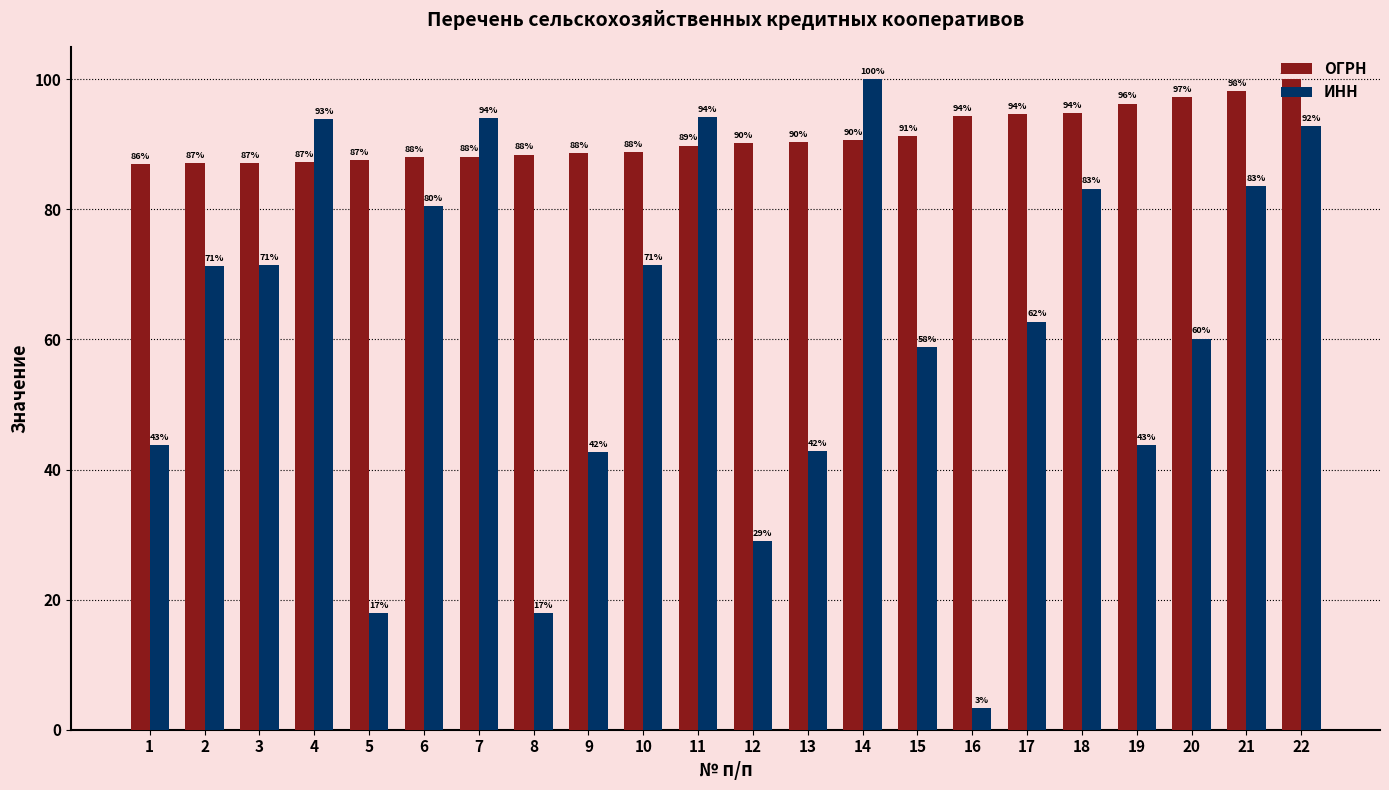

Which label corresponds to the smallest value in the chart?

16